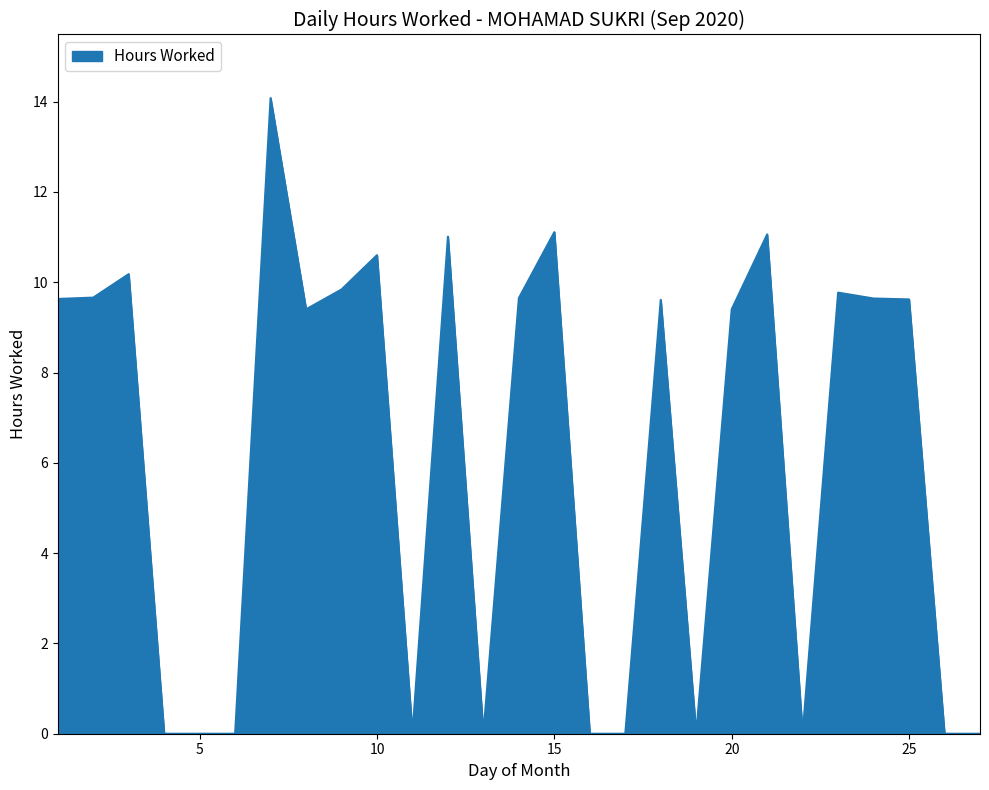

What is the maximum value shown in the chart?

14.1